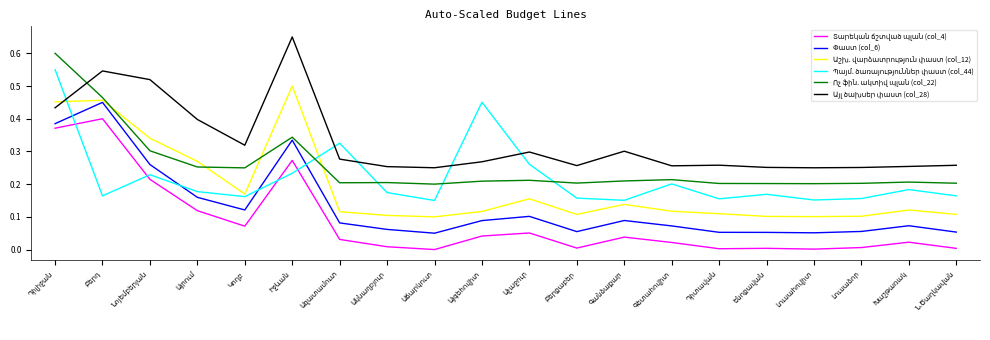

Between Իջևան and Բերքաբեր, which series saw the biggest shift?

Այլ ծախսեր փաստ (col_28)